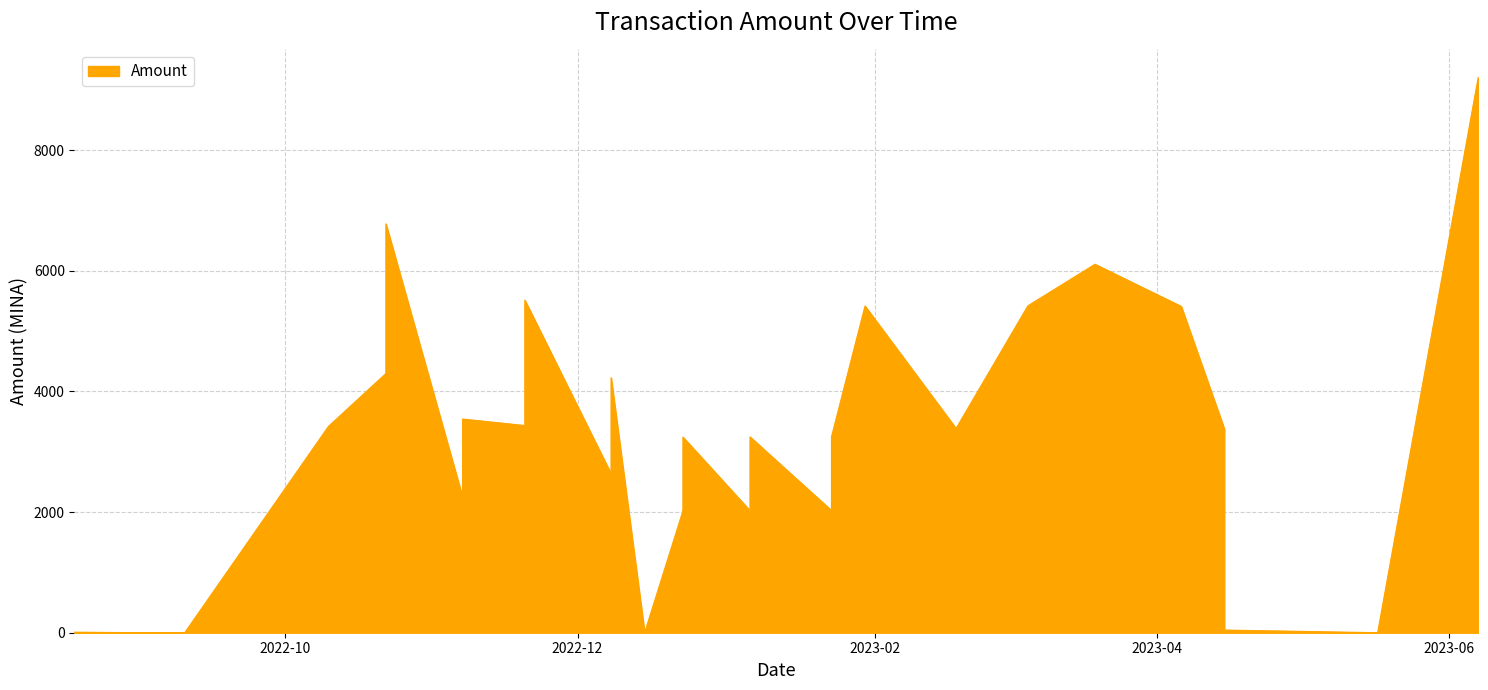

At which label is the value closest to 4605?

2022-10-22